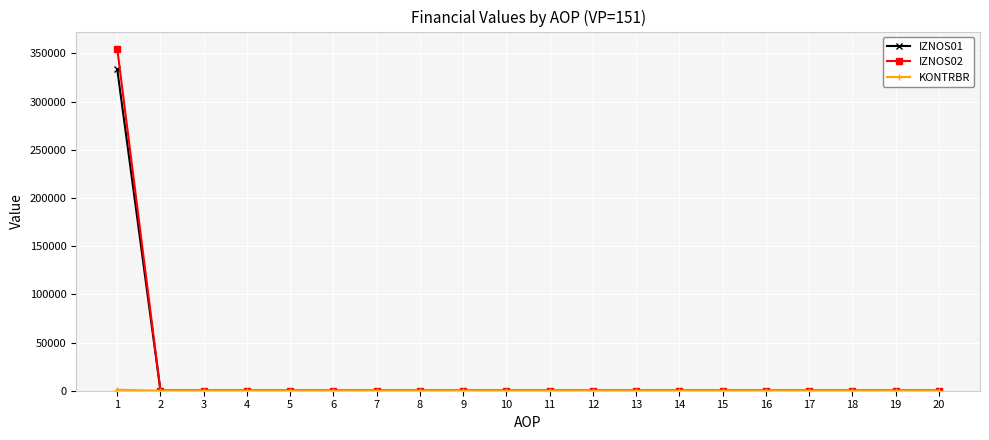

What is the greatest value displayed?

355027.8